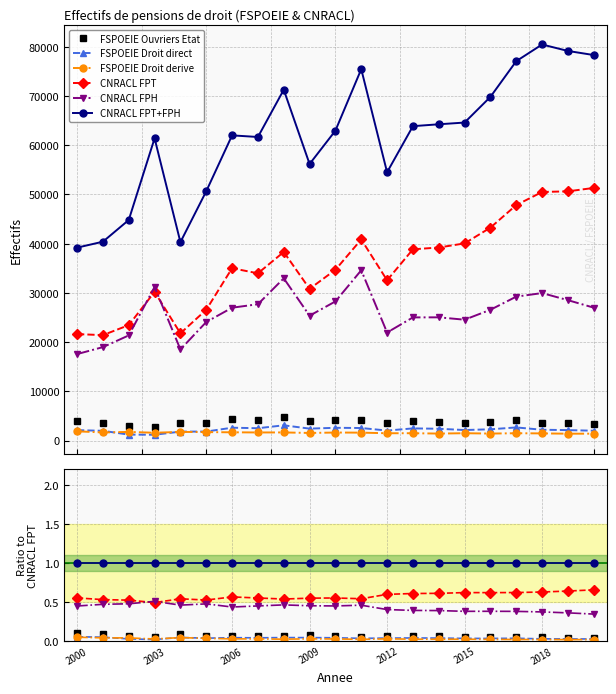

In CNRACL FPT, how many points are higher than both neighbors (excluding endpoints)?

4